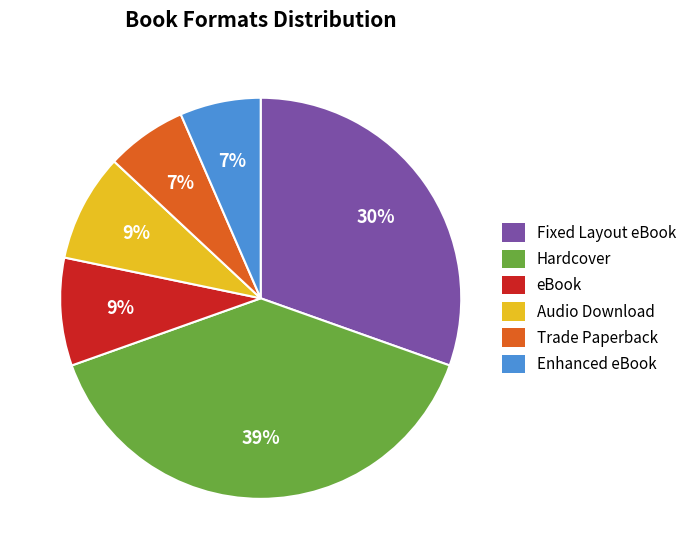

To the nearest percent, what is the combined percentage of eBook and Fixed Layout eBook?

39%